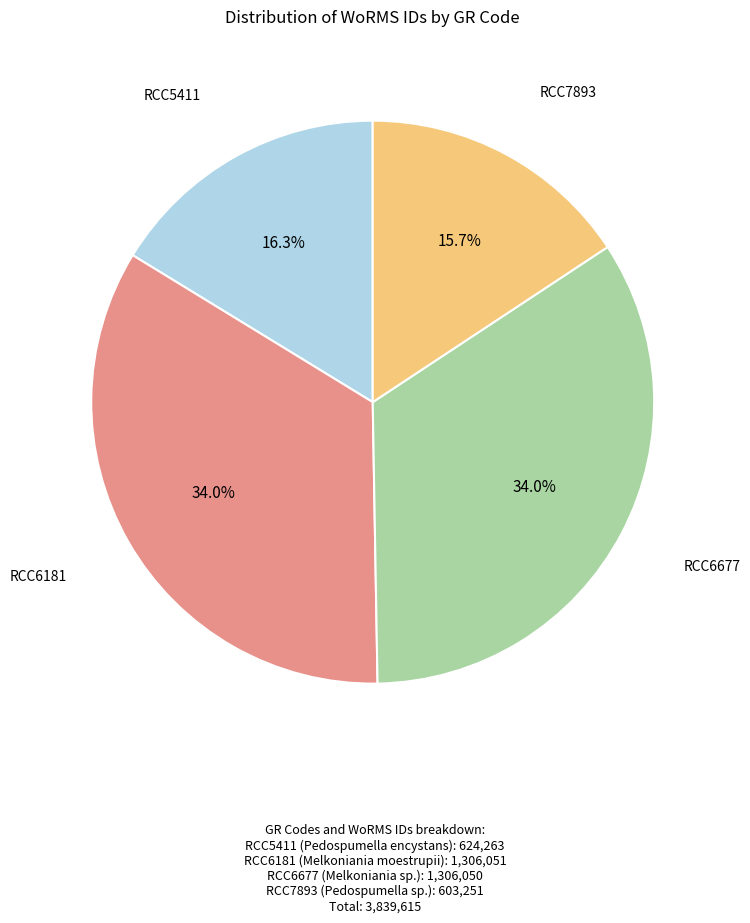

Count the number of slices in the pie.

4